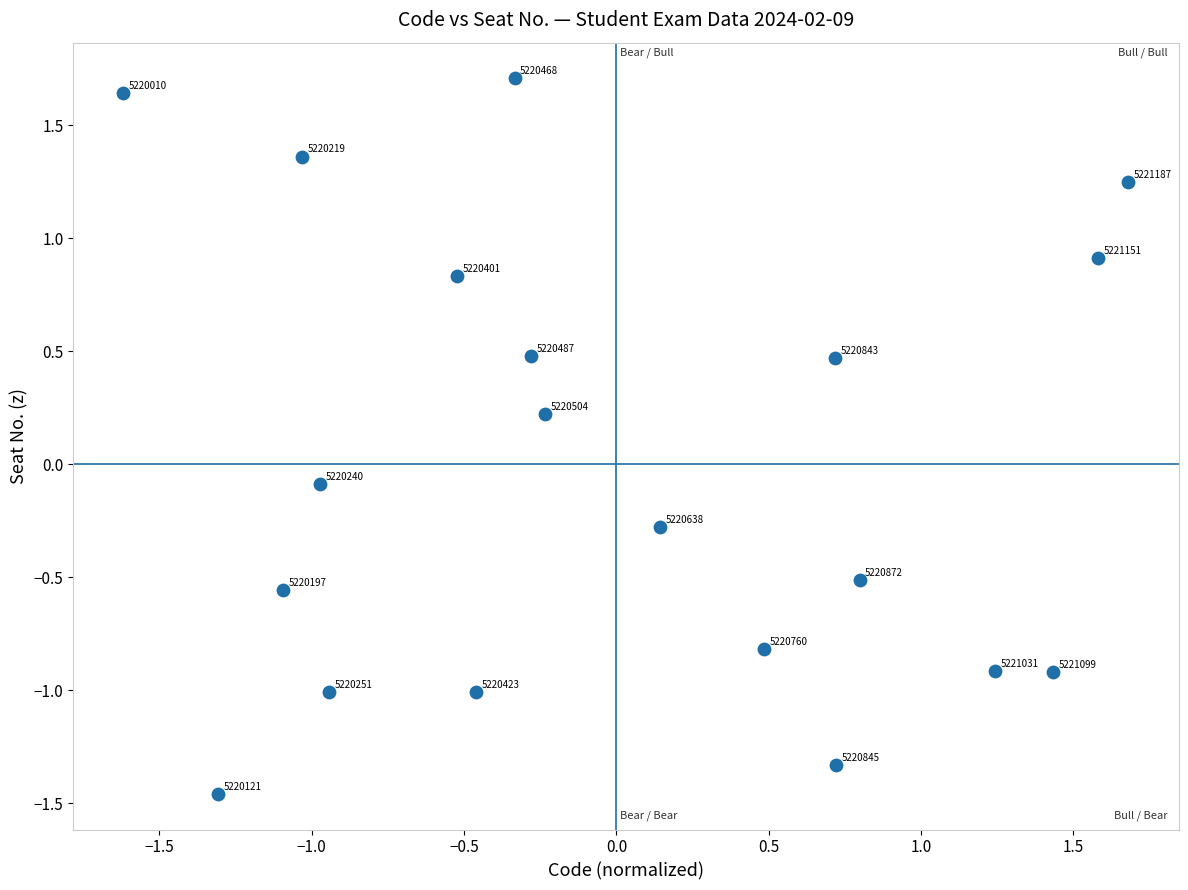

What is the range of X values (max minus min)?

3.3